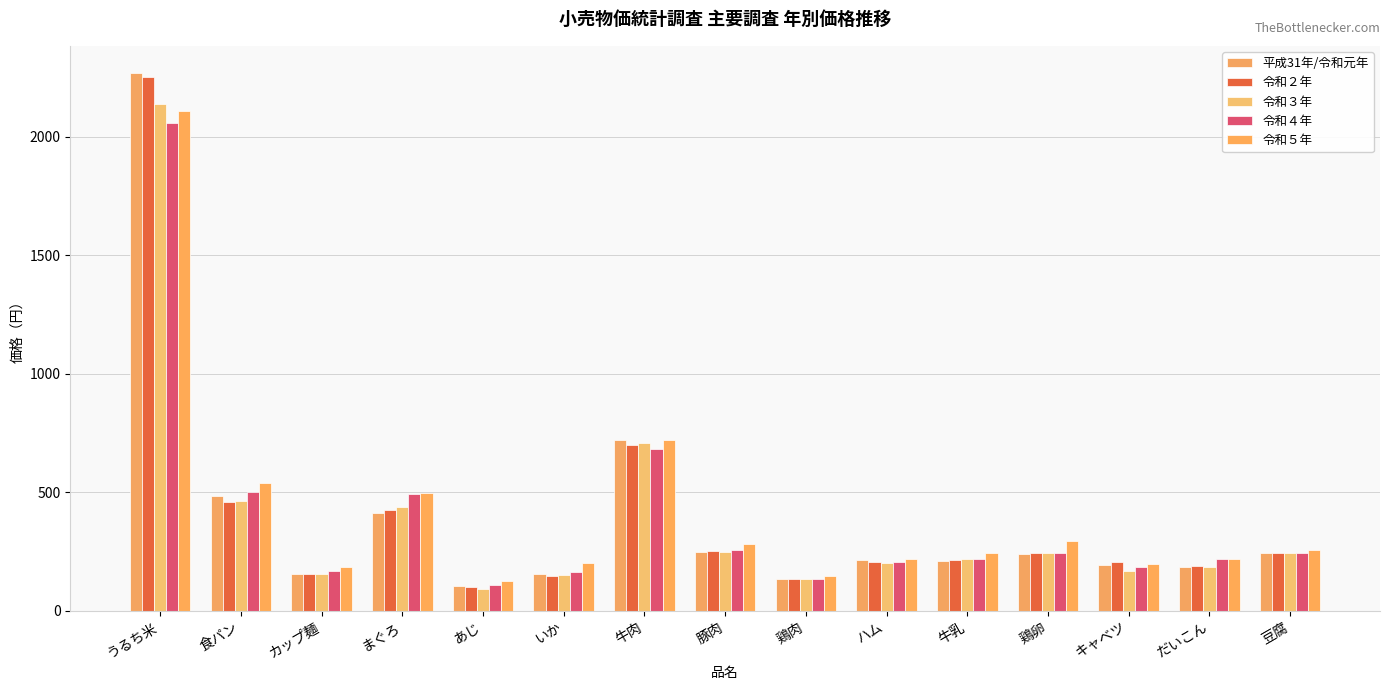

Reading left to right, transcribe all the data shown in this chart.

平成31年/令和元年: うるち米=2270	食パン=486	カップ麺=156	まぐろ=413	あじ=103	いか=157	牛肉=719	豚肉=247	鶏肉=133	ハム=214	牛乳=212	鶏卵=240	キャベツ=194	だいこん=185	豆腐=245
令和２年: うるち米=2251	食パン=458	カップ麺=155	まぐろ=425	あじ=101	いか=148	牛肉=699	豚肉=252	鶏肉=136	ハム=204	牛乳=215	鶏卵=245	キャベツ=204	だいこん=189	豆腐=245
令和３年: うるち米=2140	食パン=463	カップ麺=157	まぐろ=438	あじ=93	いか=152	牛肉=706	豚肉=249	鶏肉=136	ハム=201	牛乳=217	鶏卵=244	キャベツ=166	だいこん=183	豆腐=242
令和４年: うるち米=2060	食パン=502	カップ麺=168	まぐろ=491	あじ=107	いか=165	牛肉=684	豚肉=257	鶏肉=136	ハム=207	牛乳=220	鶏卵=246	キャベツ=187	だいこん=218	豆腐=244
令和５年: うるち米=2109	食パン=540	カップ麺=186	まぐろ=496	あじ=126	いか=202	牛肉=721	豚肉=282	鶏肉=149	ハム=219	牛乳=243	鶏卵=296	キャベツ=199	だいこん=217	豆腐=255